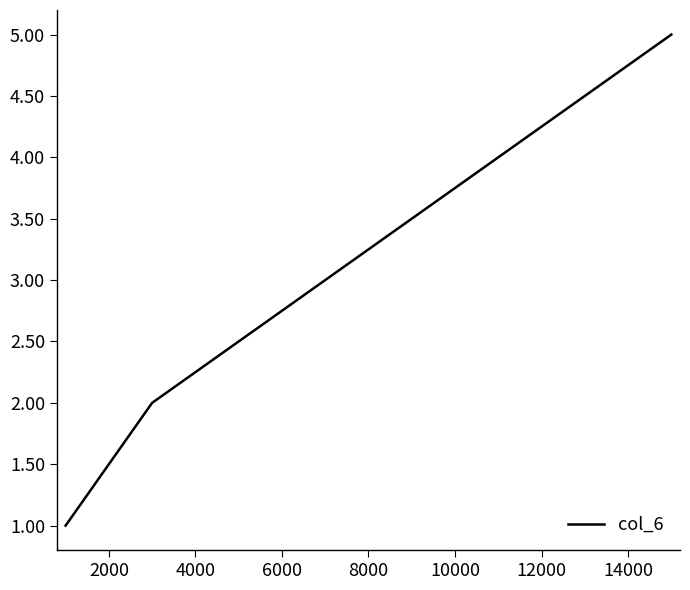

What is the maximum value shown in the chart?

5